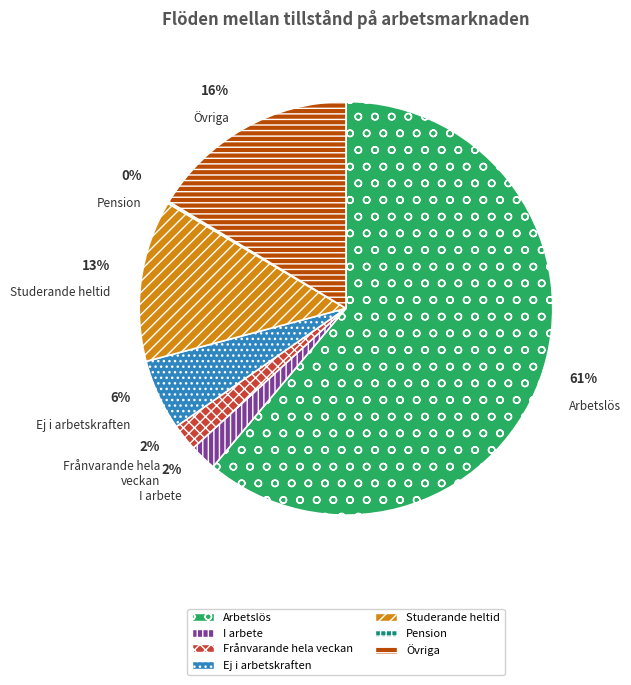

Rank the categories by value from highest to lowest.

Arbetslös, Övriga, Studerande heltid, Ej i arbetskraften, I arbete, Frånvarande hela veckan, Pension